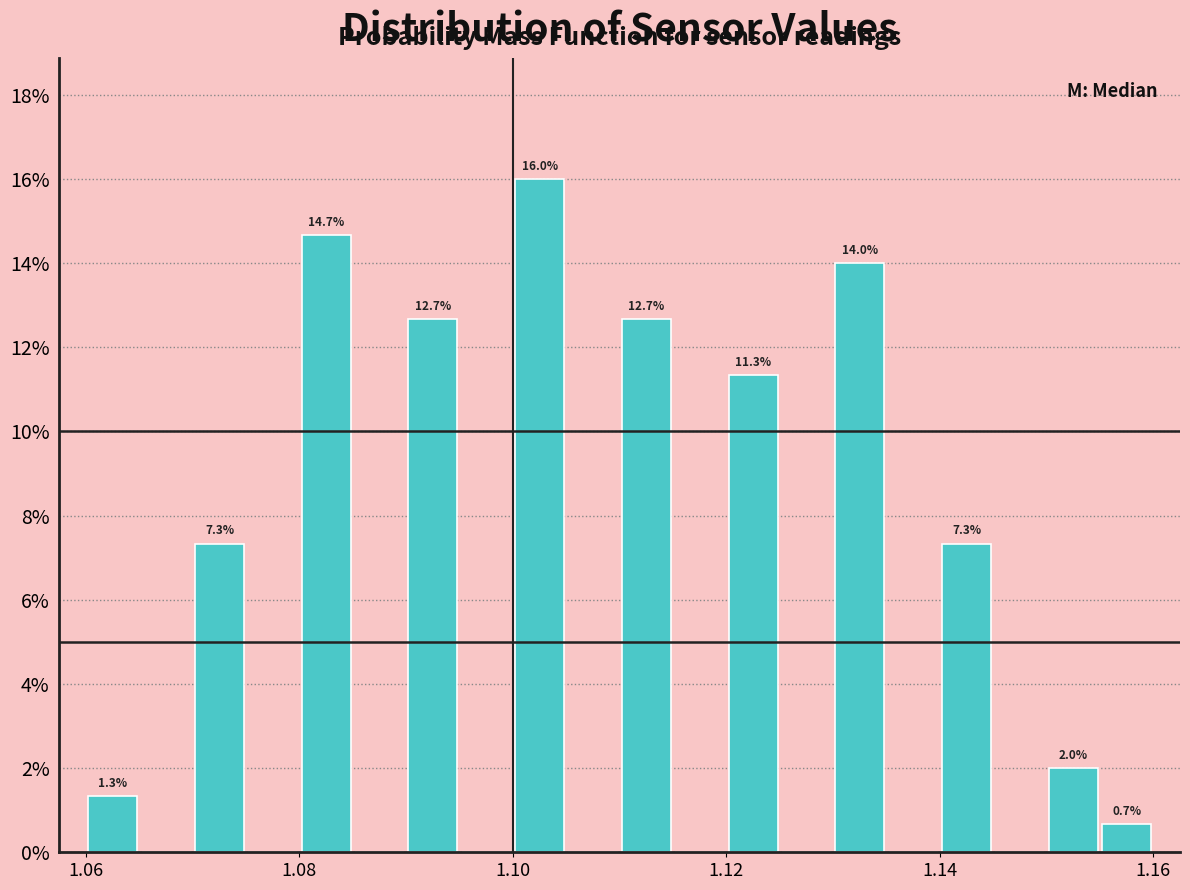

Read against the x-axis, roughly where is the centre of the tallest bar?

1.102